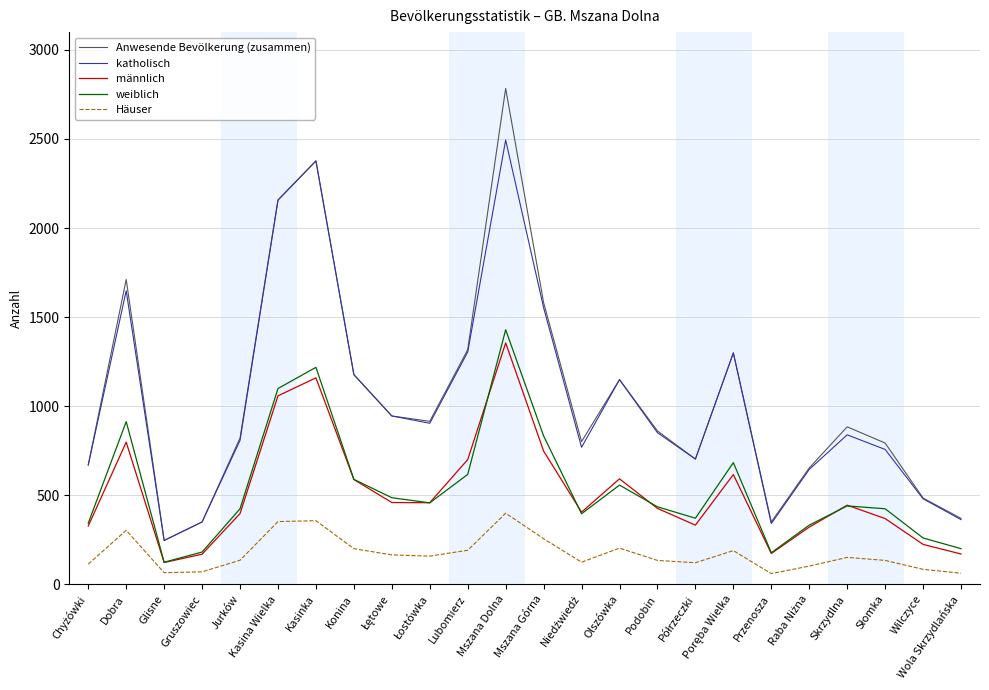

Which series has the largest range (max minus min)?

Anwesende Bevölkerung (zusammen)